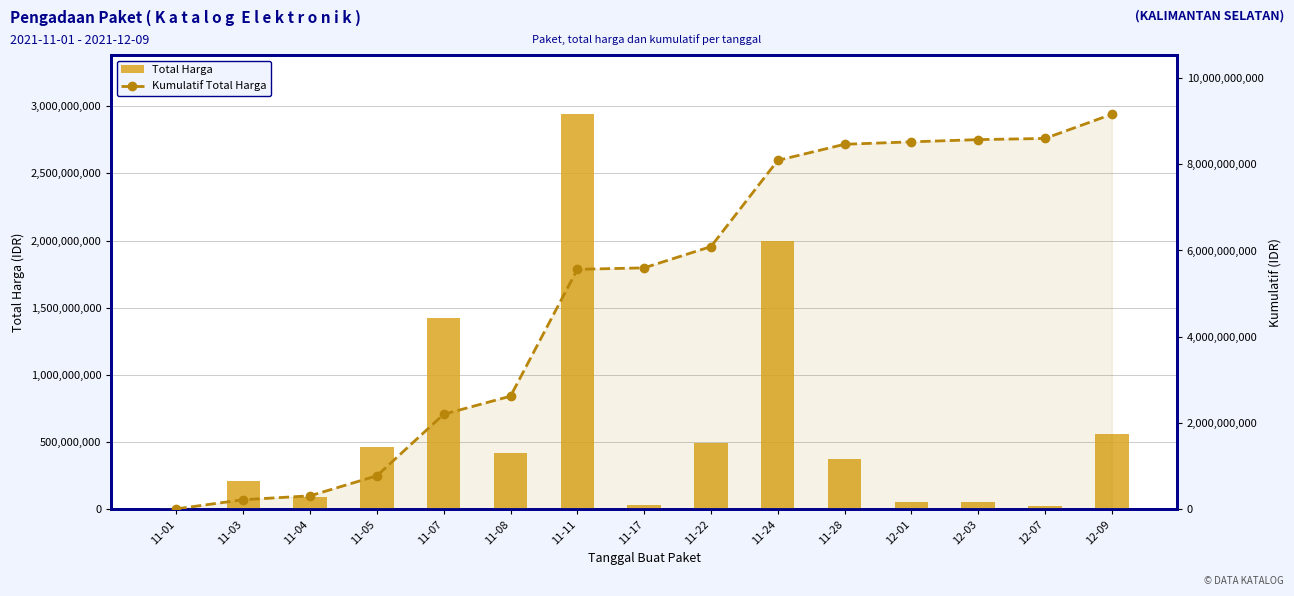

Reading left to right, extract all data points from this chart.

Total Harga: 12787500	211641270	90674075	464002100	1425867900	418765800	2939013240	34292000	493000000	1997327100	373404000	56152800	51601000	27412000	559971000
Kumulatif Total Harga: 12787500	224428770	315102845	779104945	2204972845	2623738645	5562751885	5597043885	6090043885	8087370985	8460774985	8516927785	8568528785	8595940785	9155911785